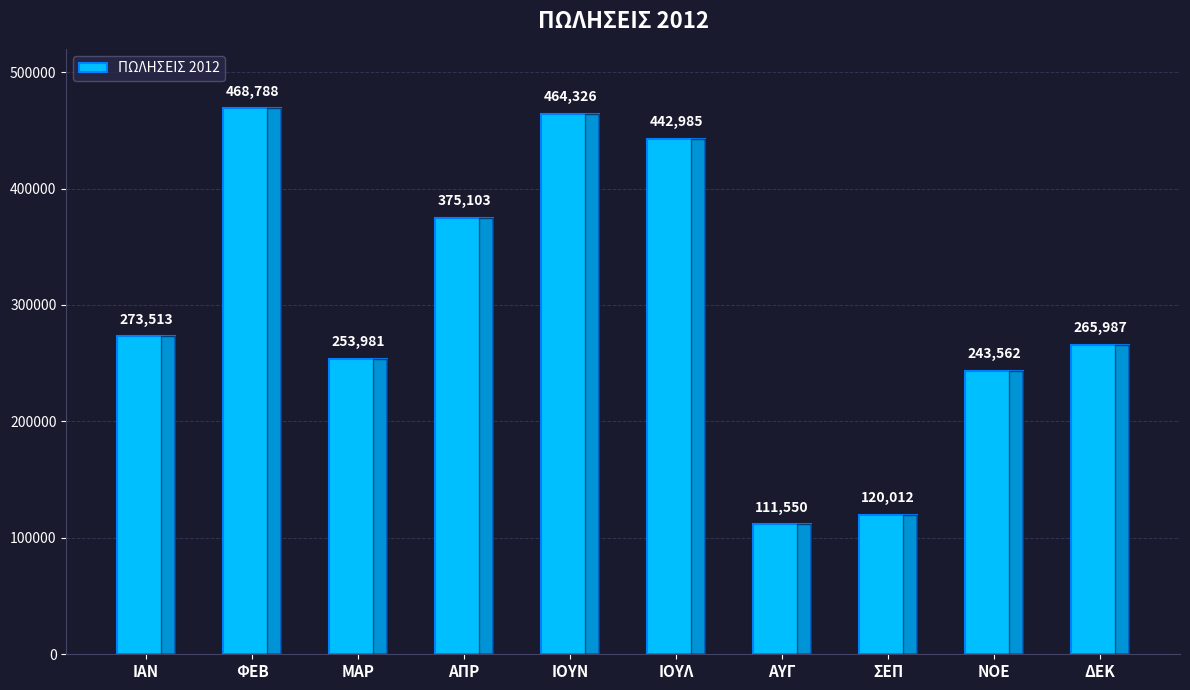

At which label is the value closest to 290169?

ΙΑΝ